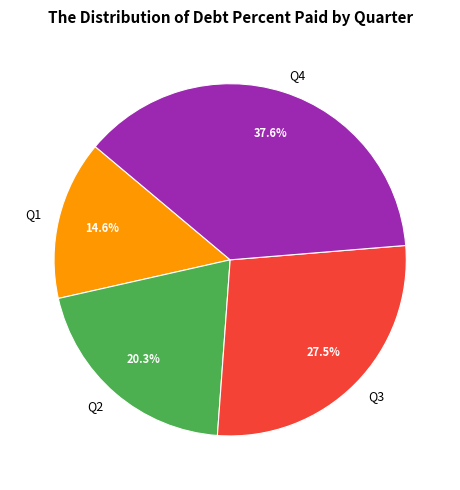

Which slice is the largest?

Q4